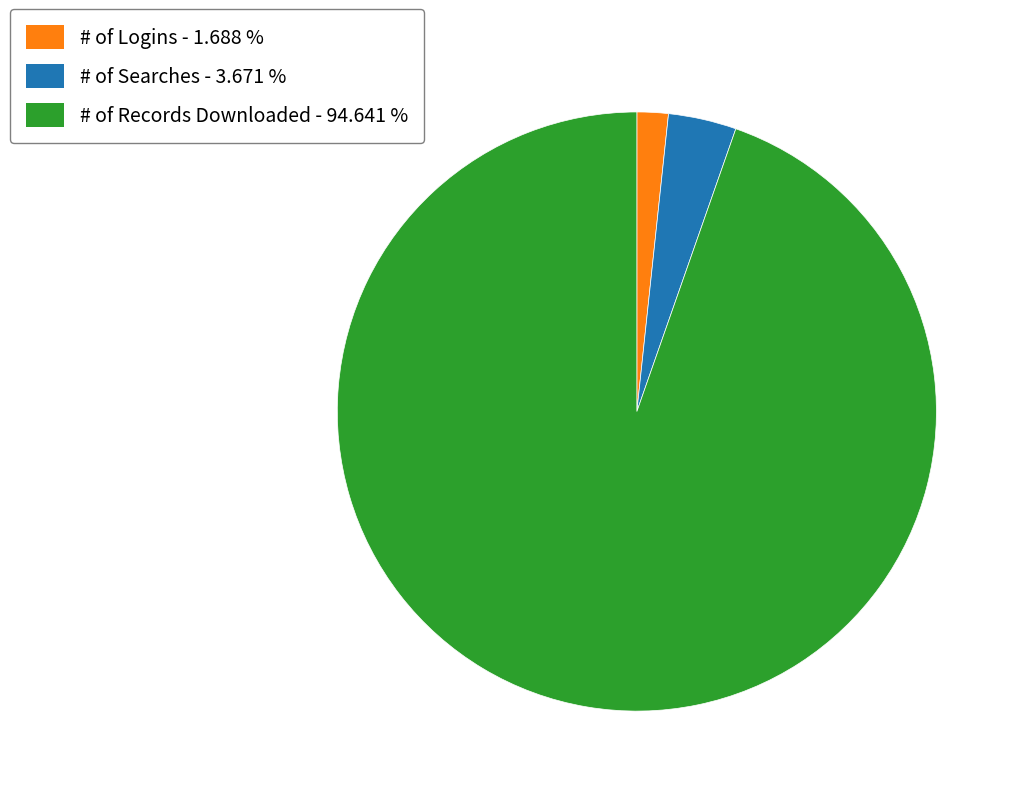

Does # of Records Downloaded represent more than half of the total?

Yes